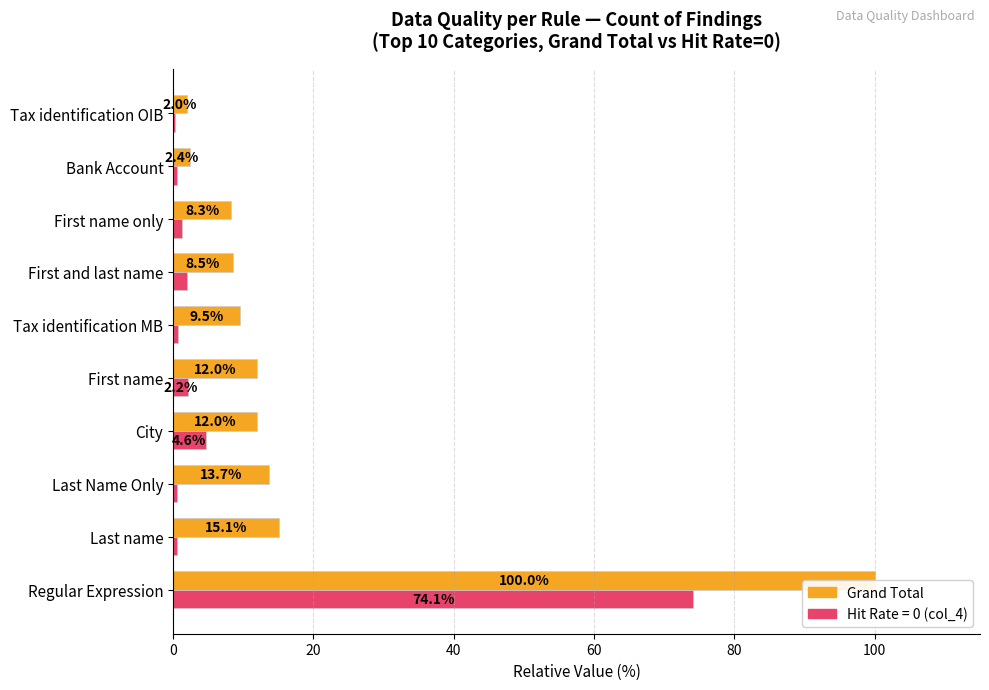

Which series has the largest range (max minus min)?

Grand Total